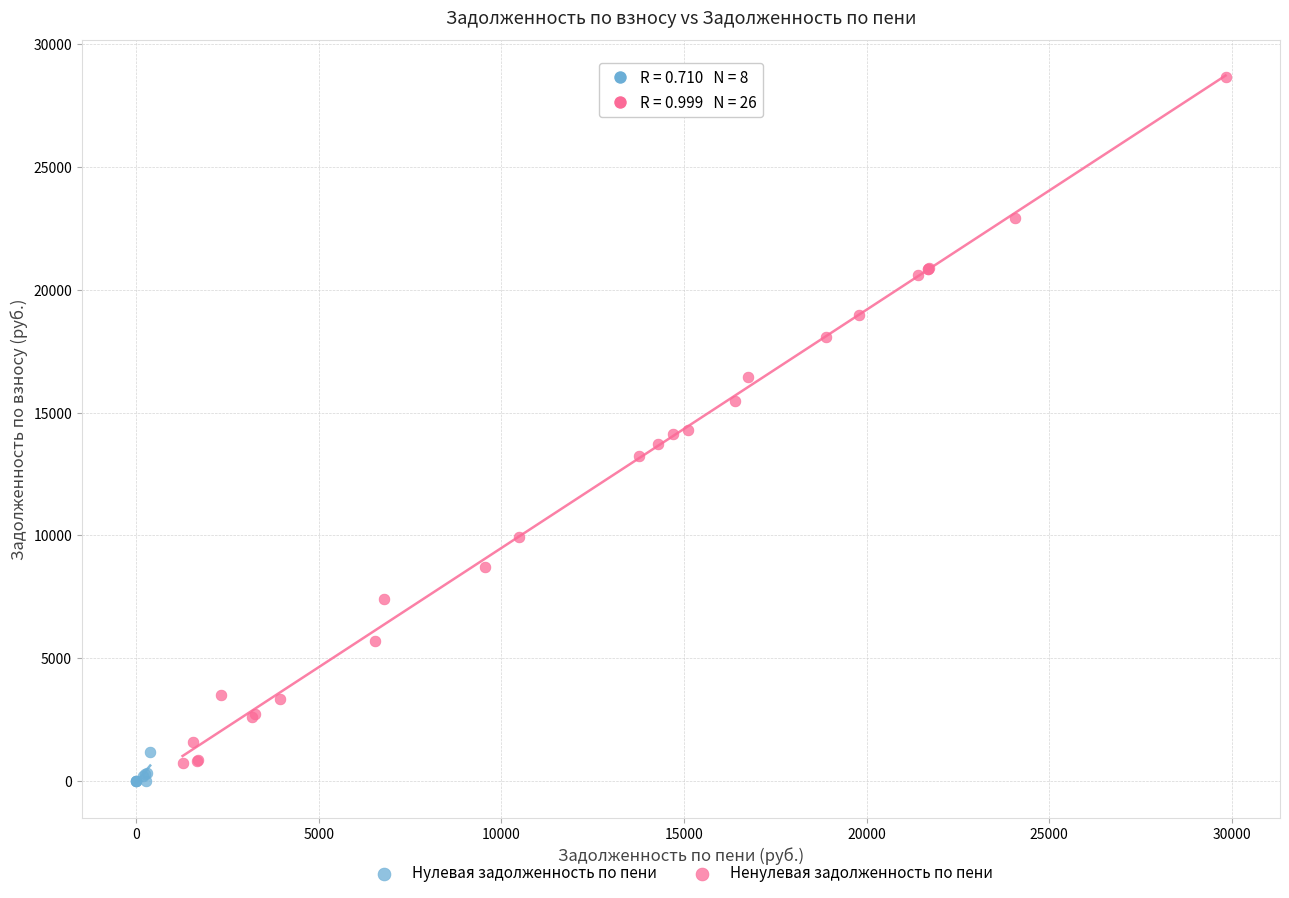

Which series has the widest spread of Y values?

Ненулевая задолженность по пени